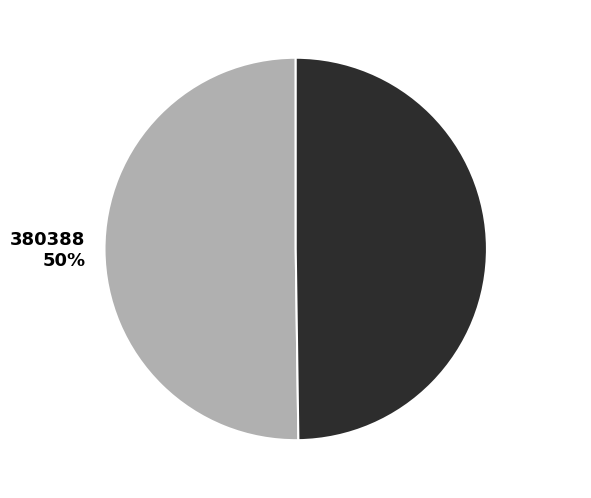

Approximately how many times larger is the value at 380388 compared to 377021?

1.0